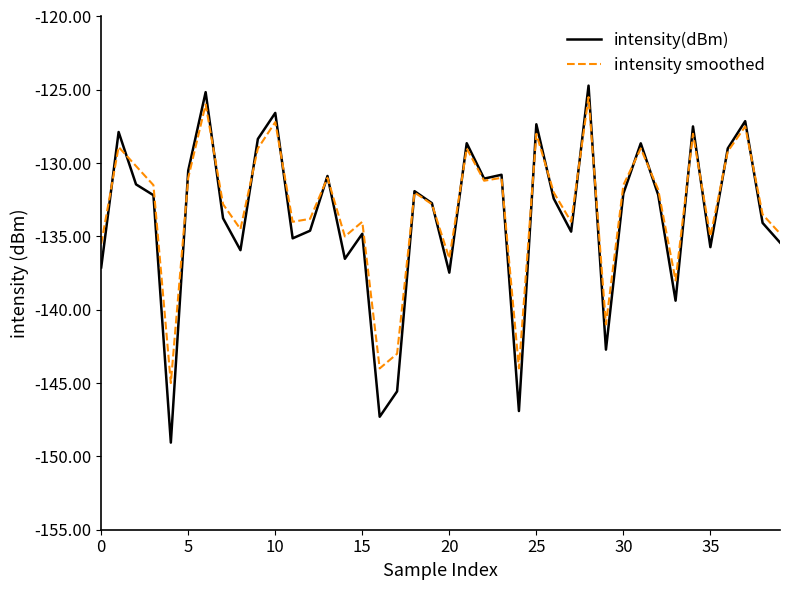

Which series has the widest spread of values?

intensity(dBm)